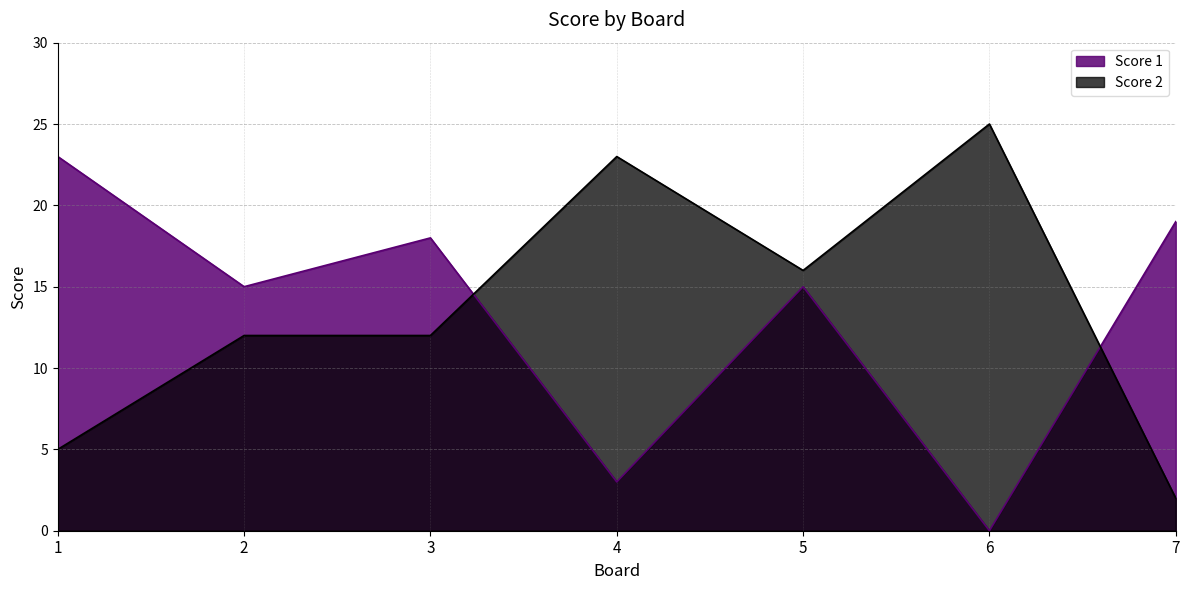

What are all the series names shown in the legend?

Score 1, Score 2